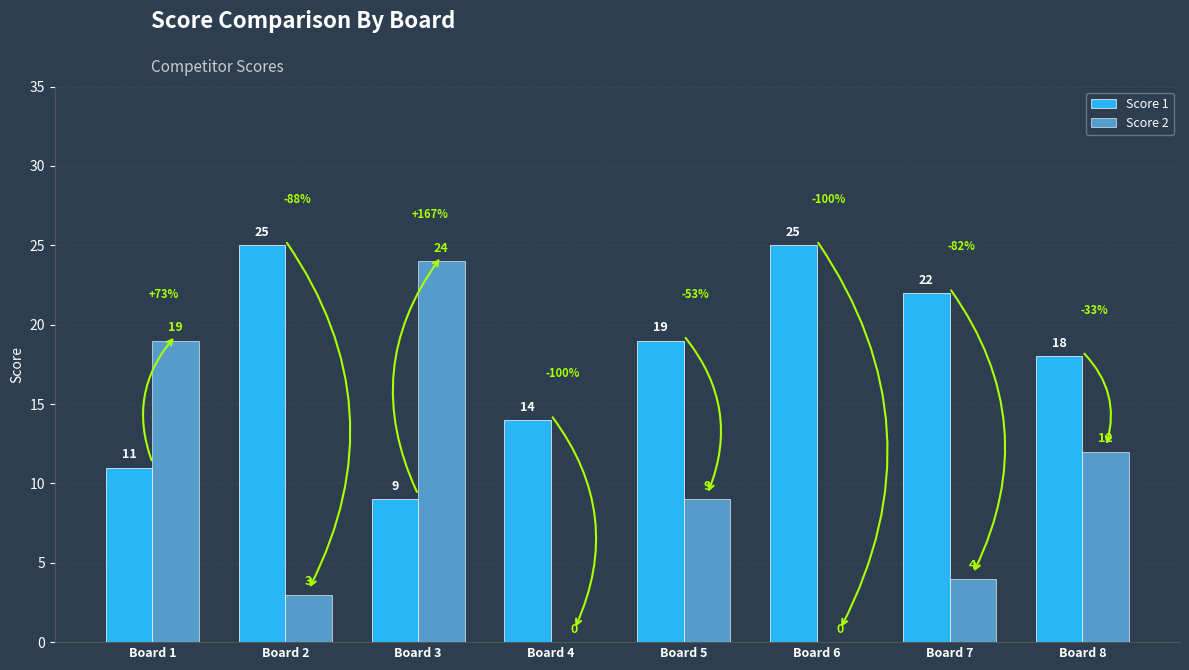

The value of Score 1 at Board 8 is 10. True or false?

False